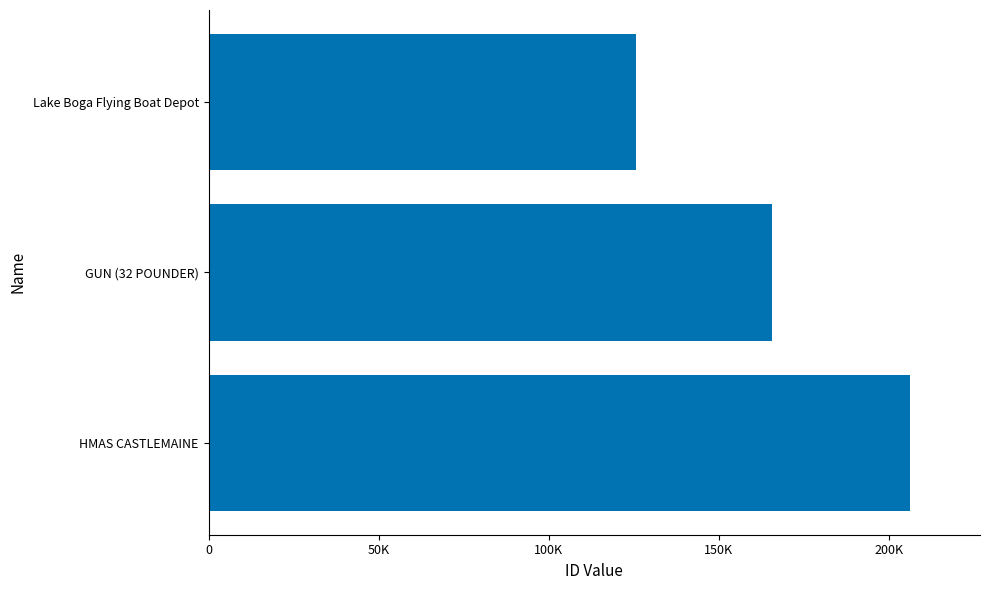

At which label is the value closest to 166051?

GUN (32 POUNDER)